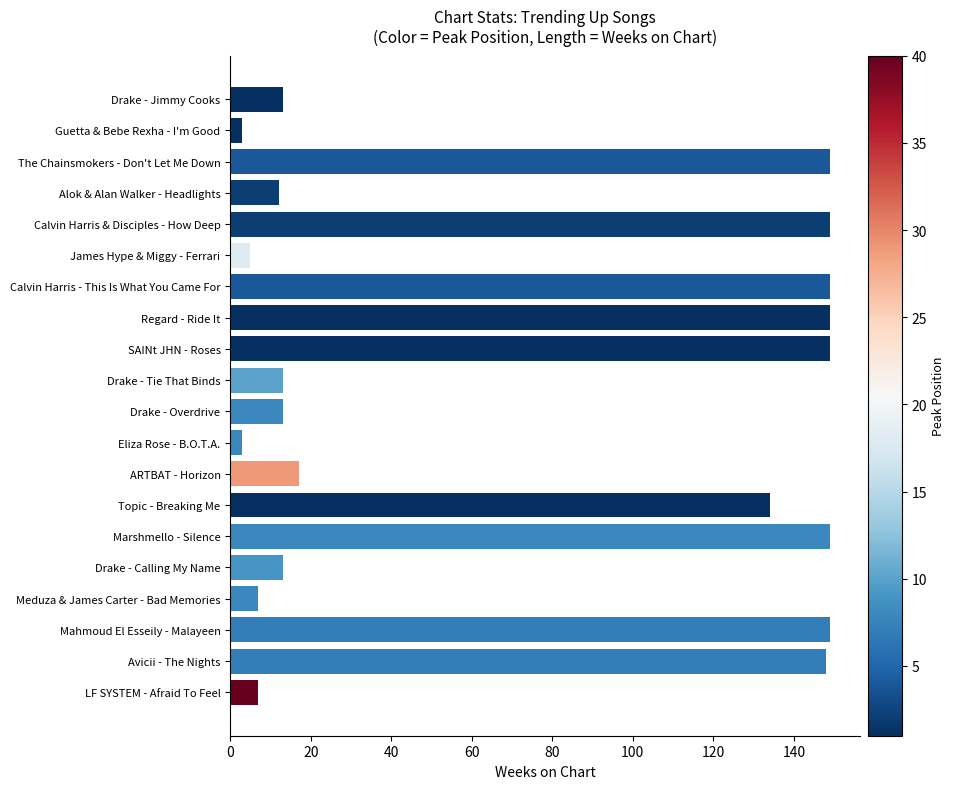

Between Eliza Rose - B.O.T.A. and Topic - Breaking Me, which is larger?

Topic - Breaking Me